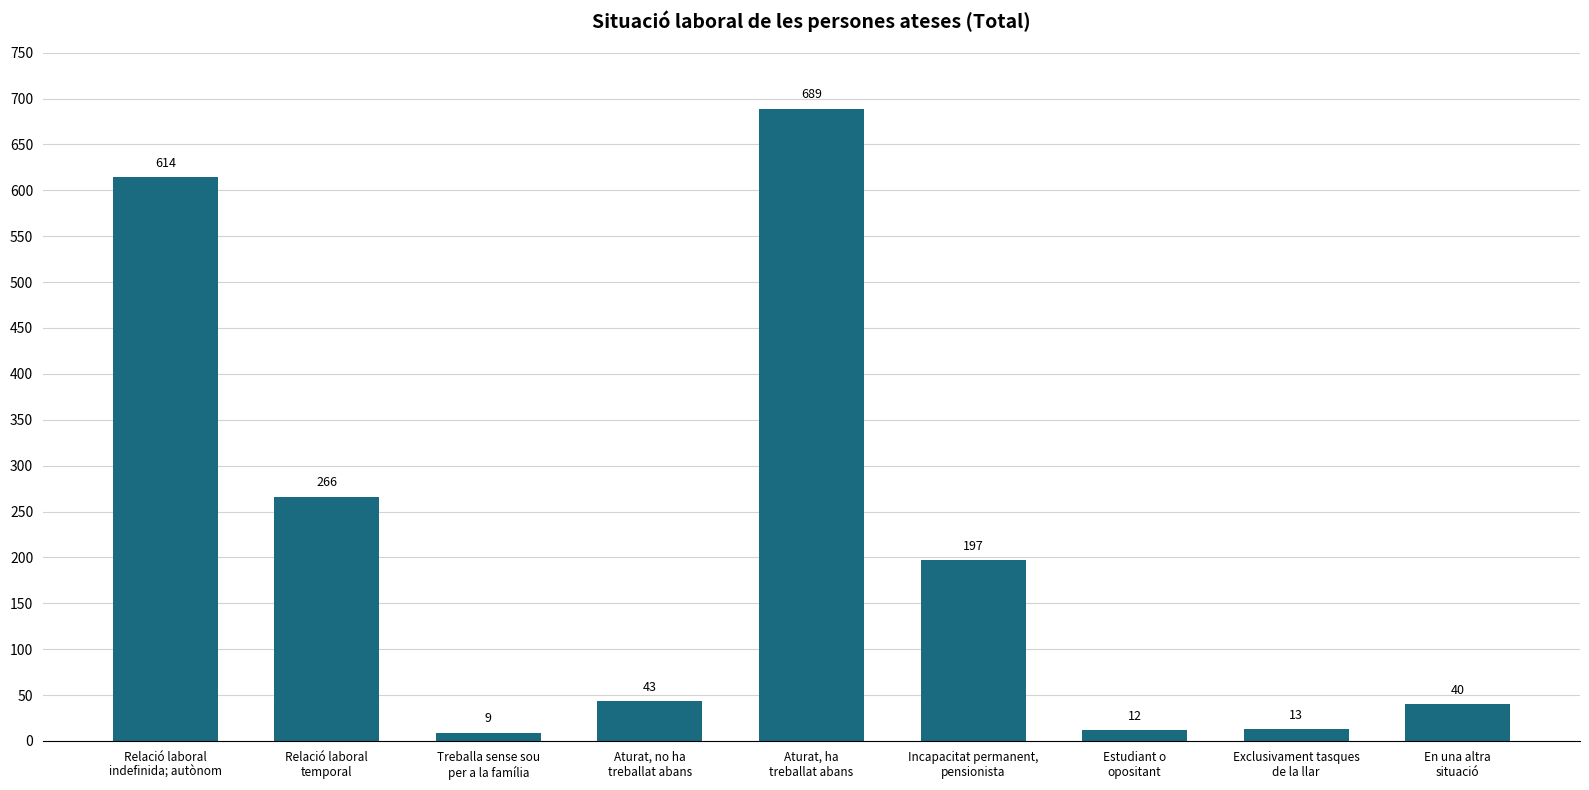

Reading left to right, list all the values displayed in this chart.

614	266	9	43	689	197	12	13	40